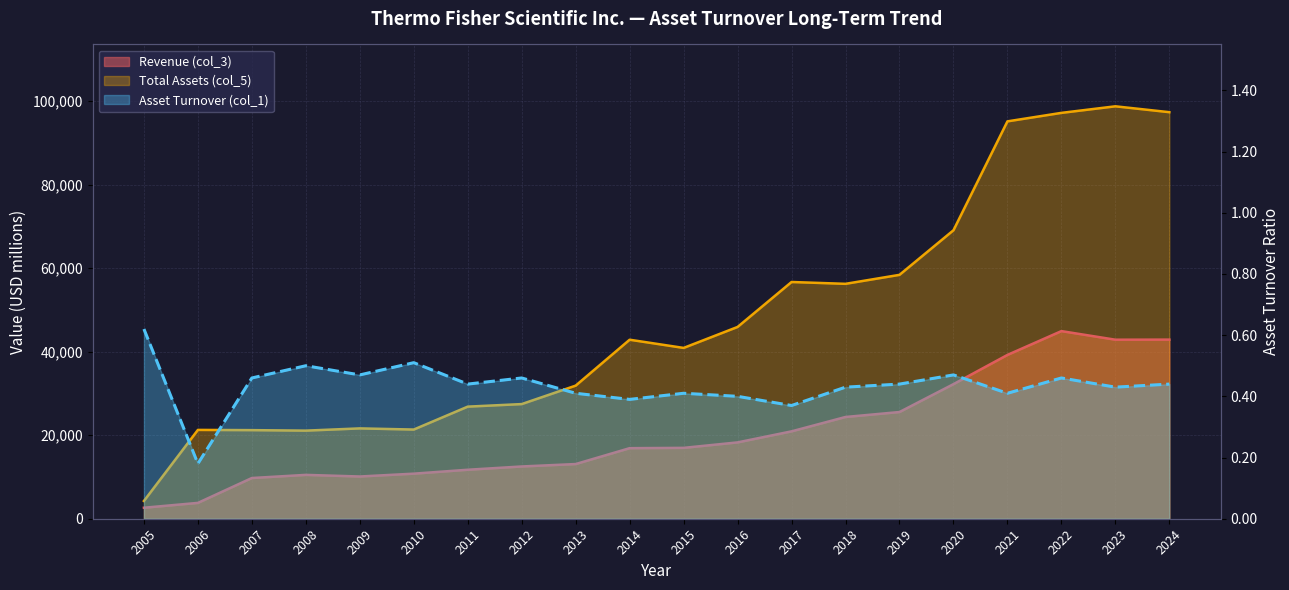

List the labels in order of value, smallest first.

2006, 2017, 2014, 2016, 2013, 2015, 2021, 2018, 2023, 2011, 2019, 2024, 2007, 2012, 2022, 2009, 2020, 2008, 2010, 2005